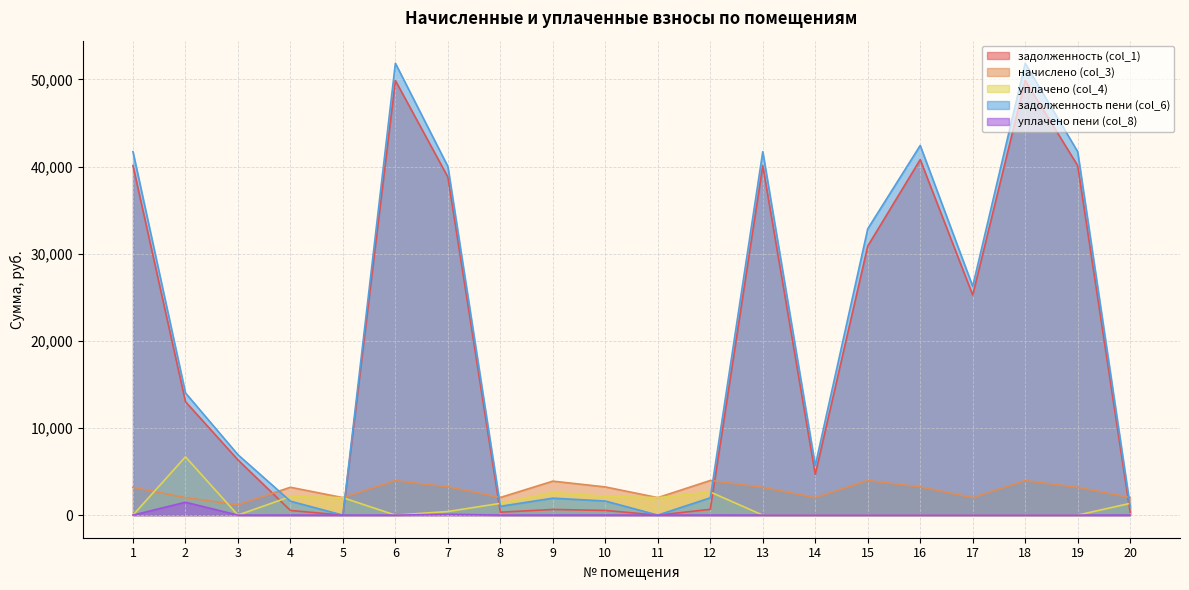

What is the difference between the second highest and second lowest values in the задолженность (col_1) series?

49871.7